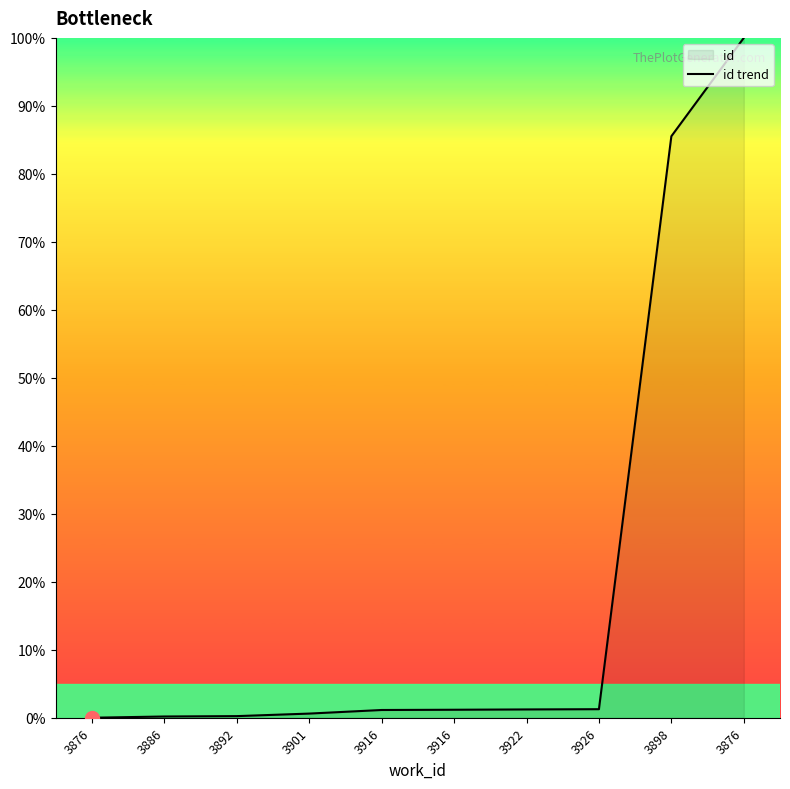

Count the number of values greater than 1.

6